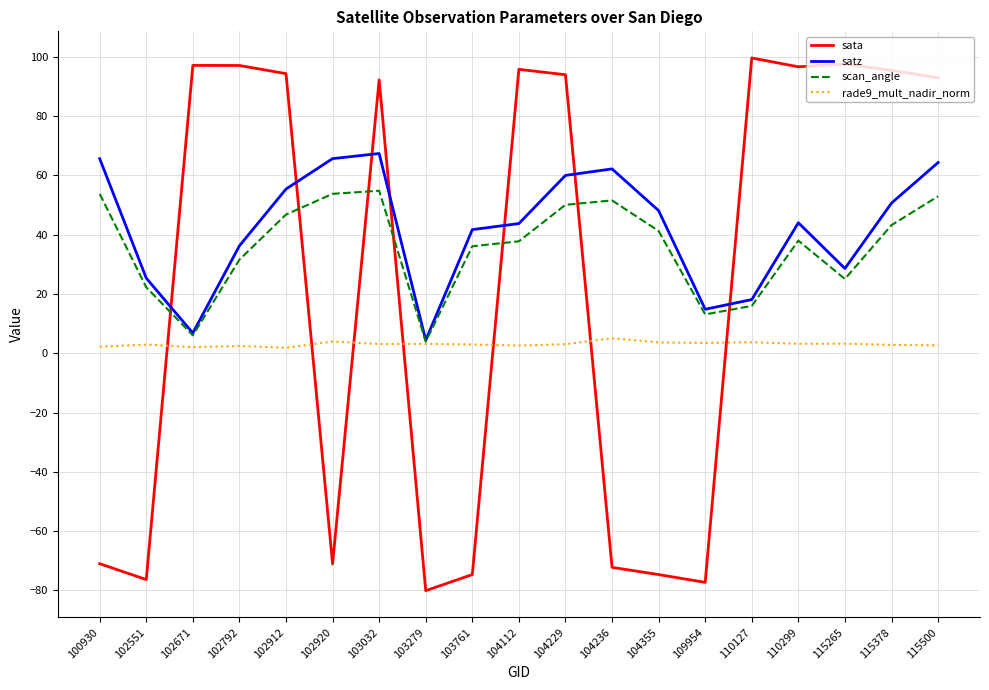

What is the difference between the rade9_mult_nadir_norm values at 104229 and 104112?

0.5